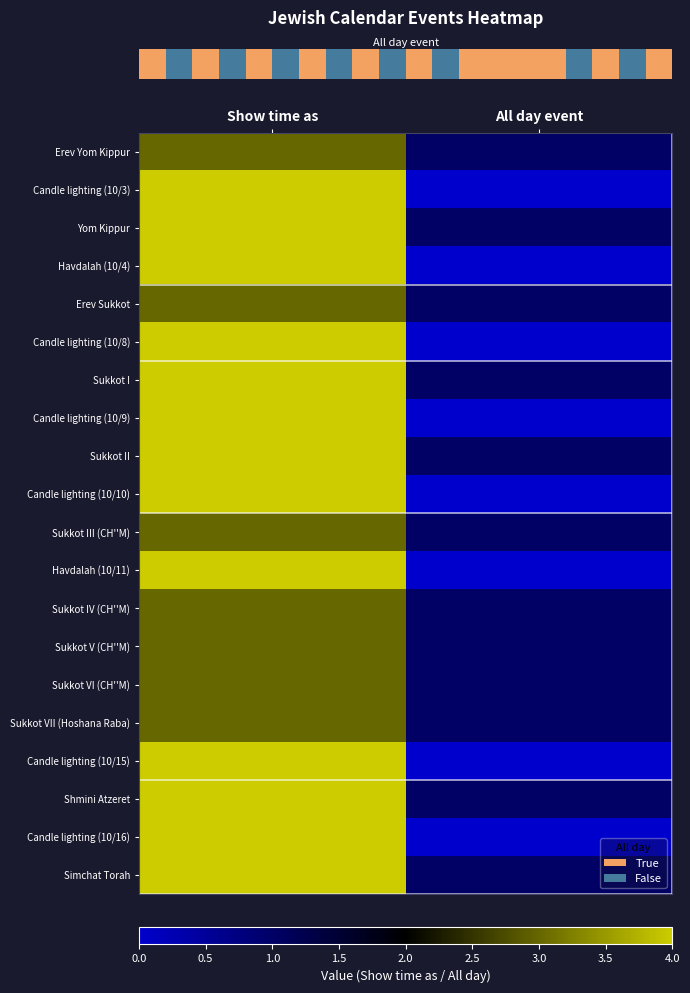

What is the total value across all series at Show time as?

73